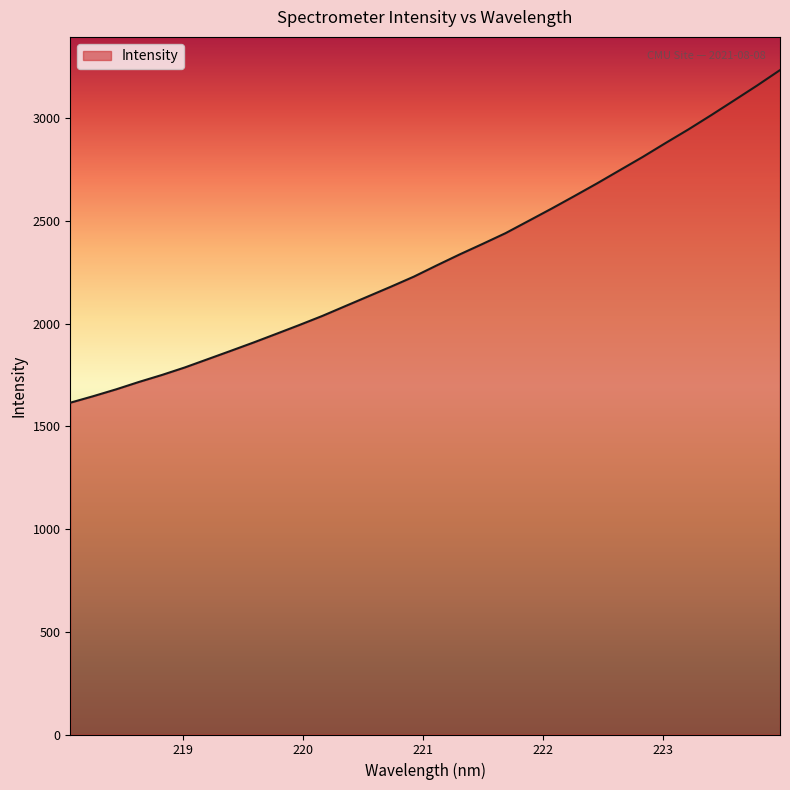

What is the minimum value shown in the chart?

1614.8